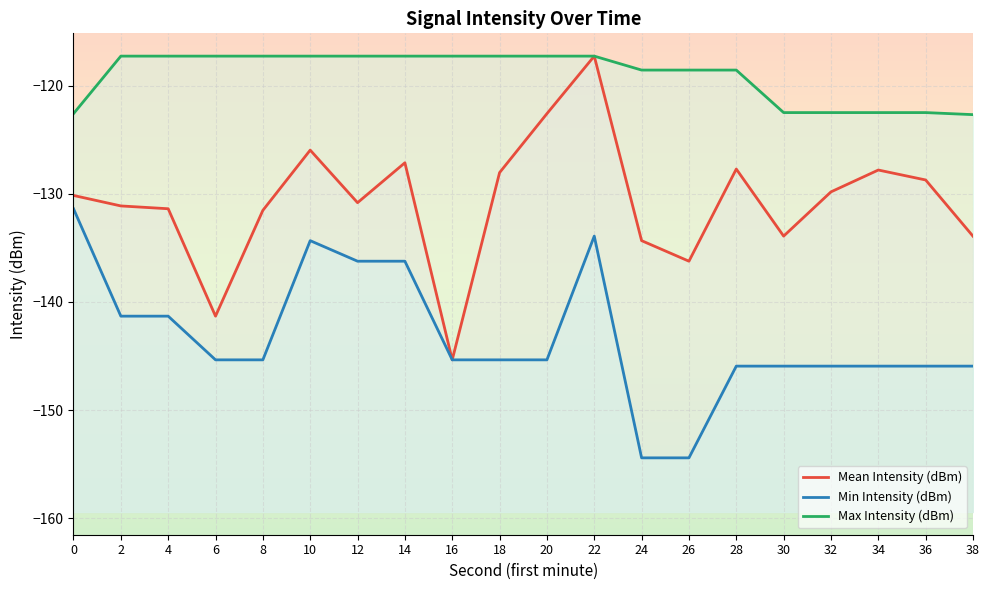

True or false: Mean Intensity (dBm) has more than 1 points higher than both neighbors.

True